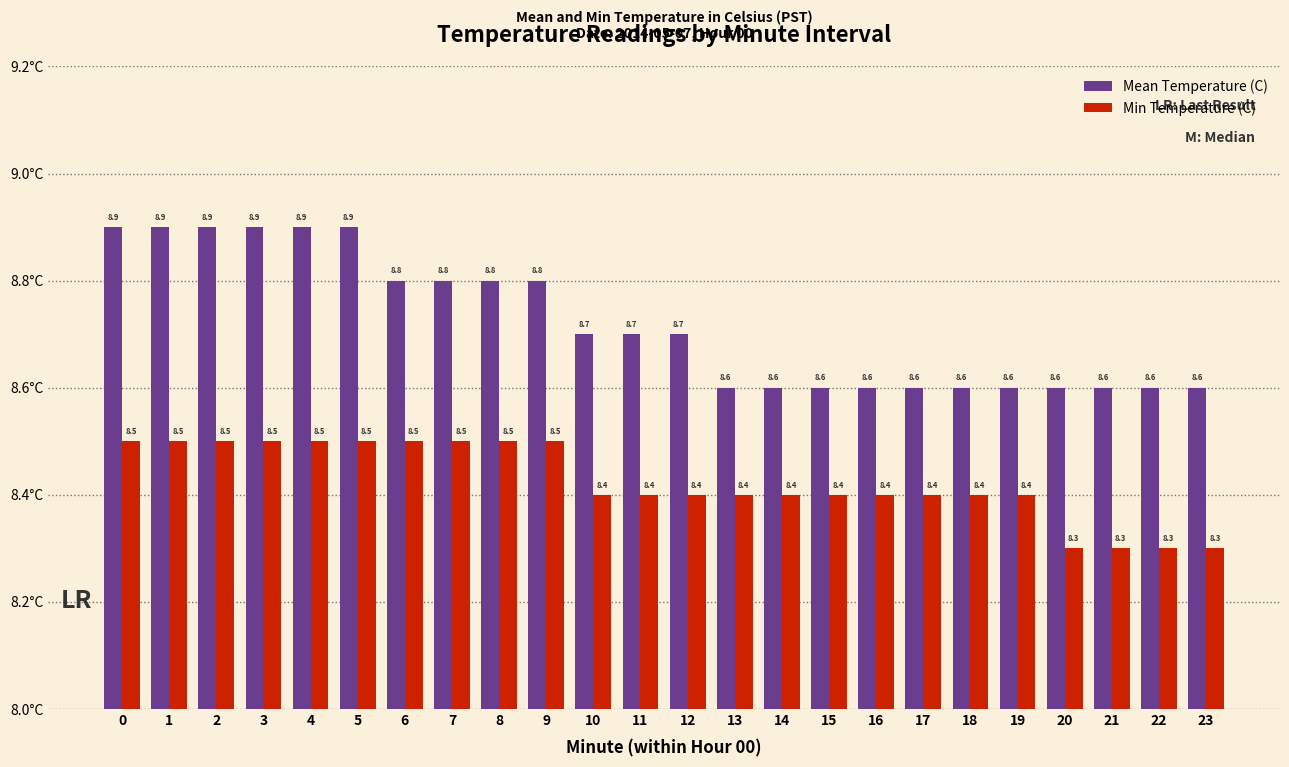

Reading right to left, list all the values displayed in this chart.

Mean Temperature (C): 23=8.6	22=8.6	21=8.6	20=8.6	19=8.6	18=8.6	17=8.6	16=8.6	15=8.6	14=8.6	13=8.6	12=8.7	11=8.7	10=8.7	9=8.8	8=8.8	7=8.8	6=8.8	5=8.9	4=8.9	3=8.9	2=8.9	1=8.9	0=8.9
Min Temperature (C): 23=8.3	22=8.3	21=8.3	20=8.3	19=8.4	18=8.4	17=8.4	16=8.4	15=8.4	14=8.4	13=8.4	12=8.4	11=8.4	10=8.4	9=8.5	8=8.5	7=8.5	6=8.5	5=8.5	4=8.5	3=8.5	2=8.5	1=8.5	0=8.5